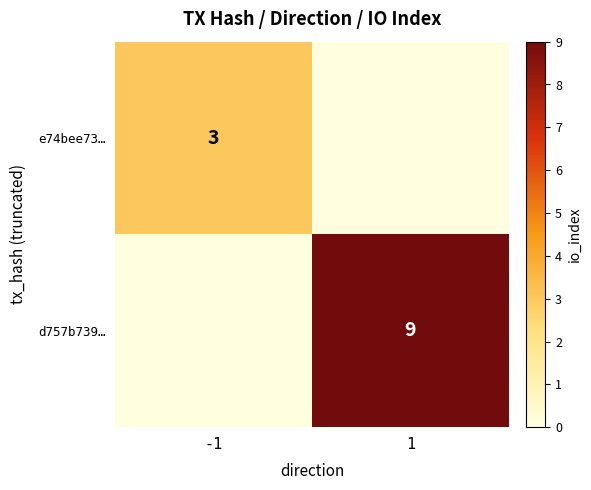

True or false: d757b739… has a value of 9 at 1.

True